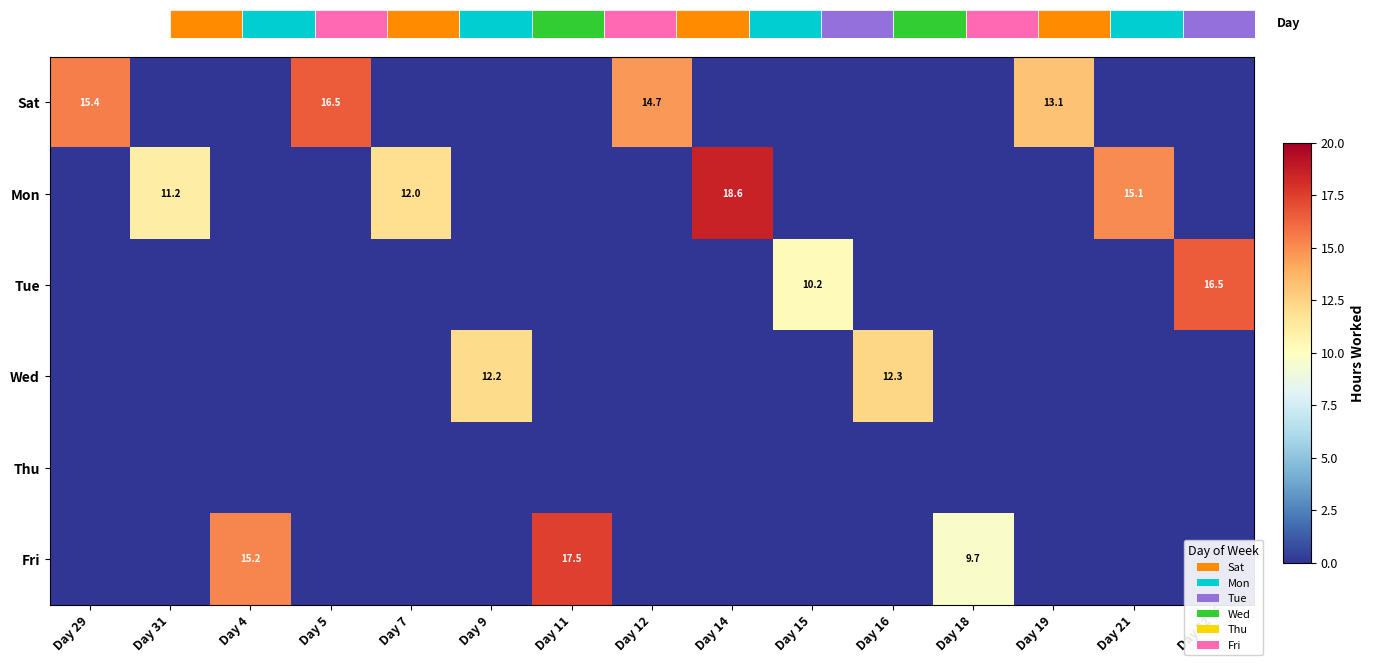

Which category has the highest value in the Tue series?

Day 22